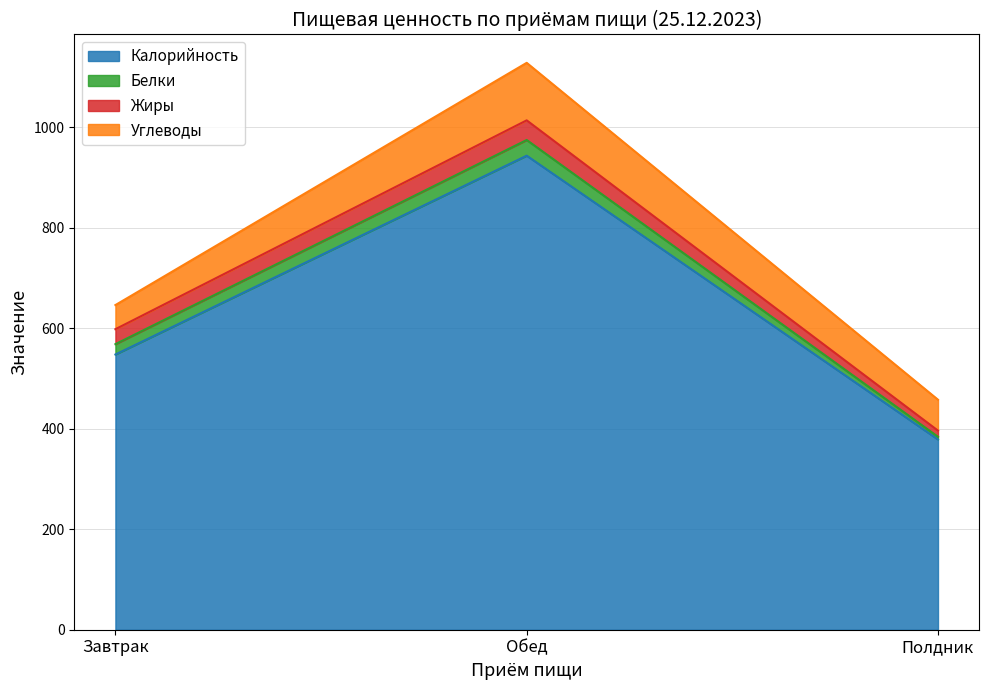

What is the value of the Белки point at the 1st from the left?

20.6